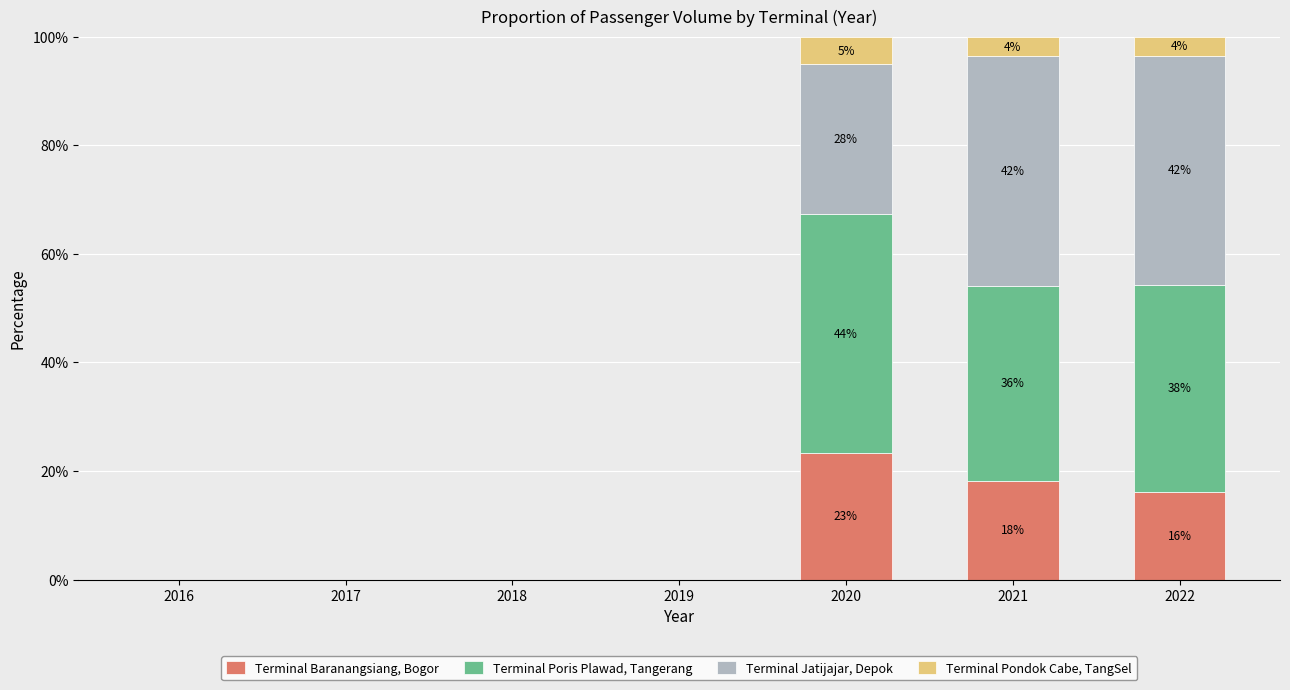

The Terminal Baranangsiang, Bogor series shows 18.2 at 2021. True or false?

True